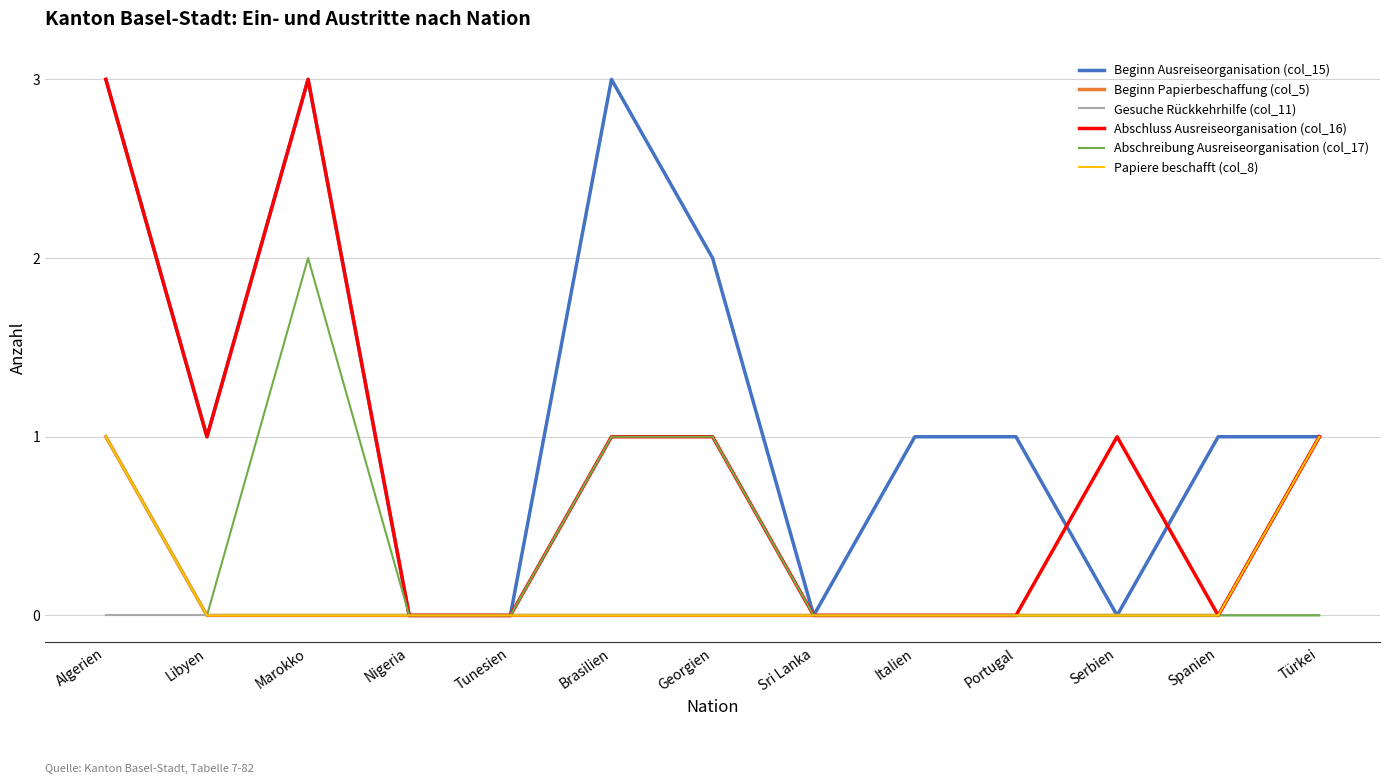

Does the chart display data point markers on the line(s)?

No